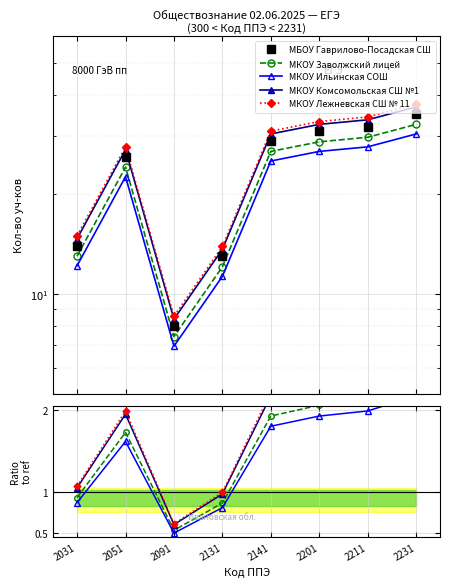

How many categories are shown in the chart?

8